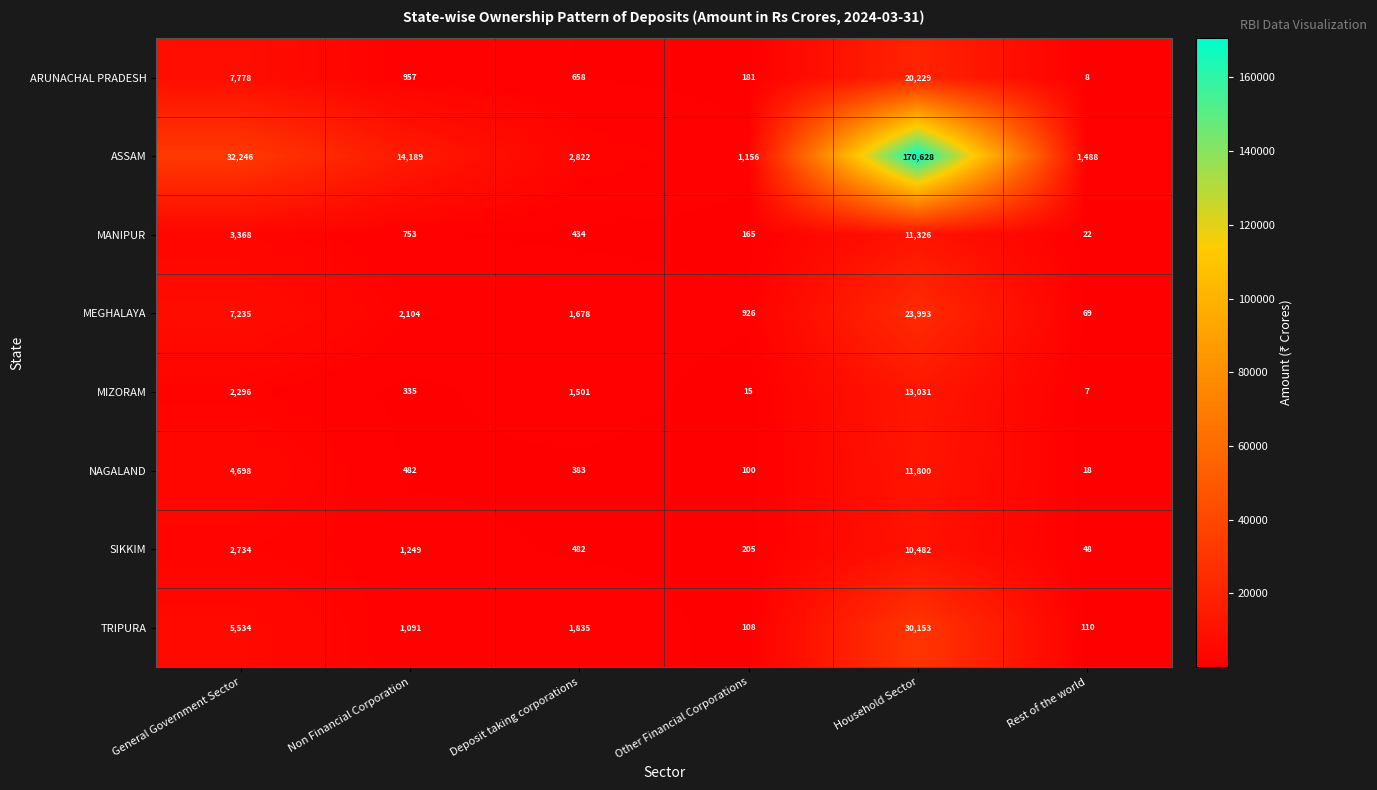

At which label does NAGALAND first exceed 482?

General Government Sector